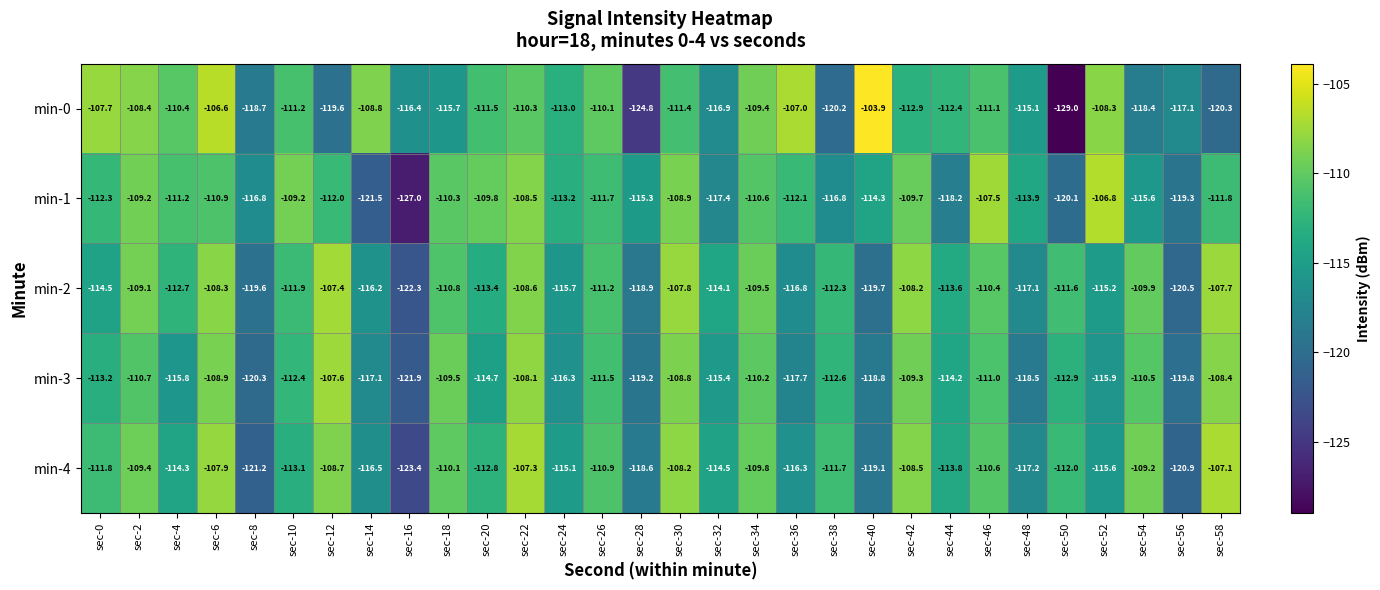

Which series changed the most between sec-46 and sec-58?

min-0